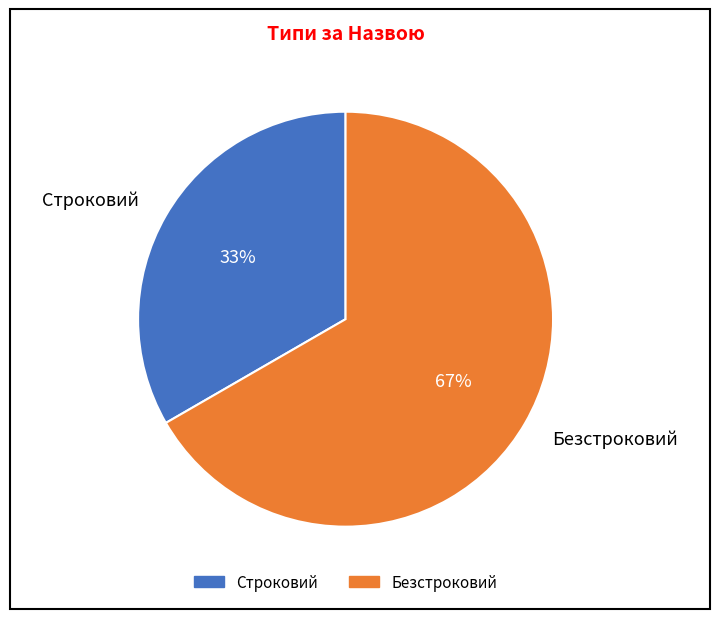

Do Безстроковий and Строковий together represent more than half of the pie?

Yes